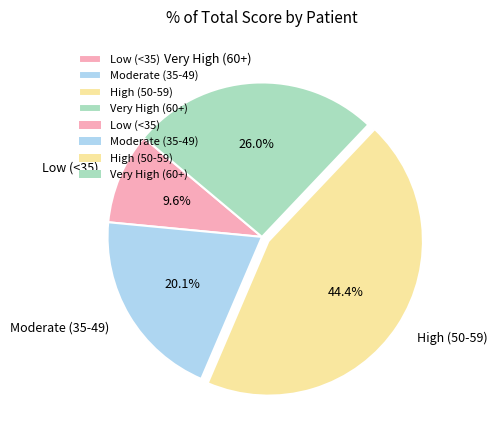

Which has a higher value, Moderate (35-49) or Low (<35)?

Moderate (35-49)